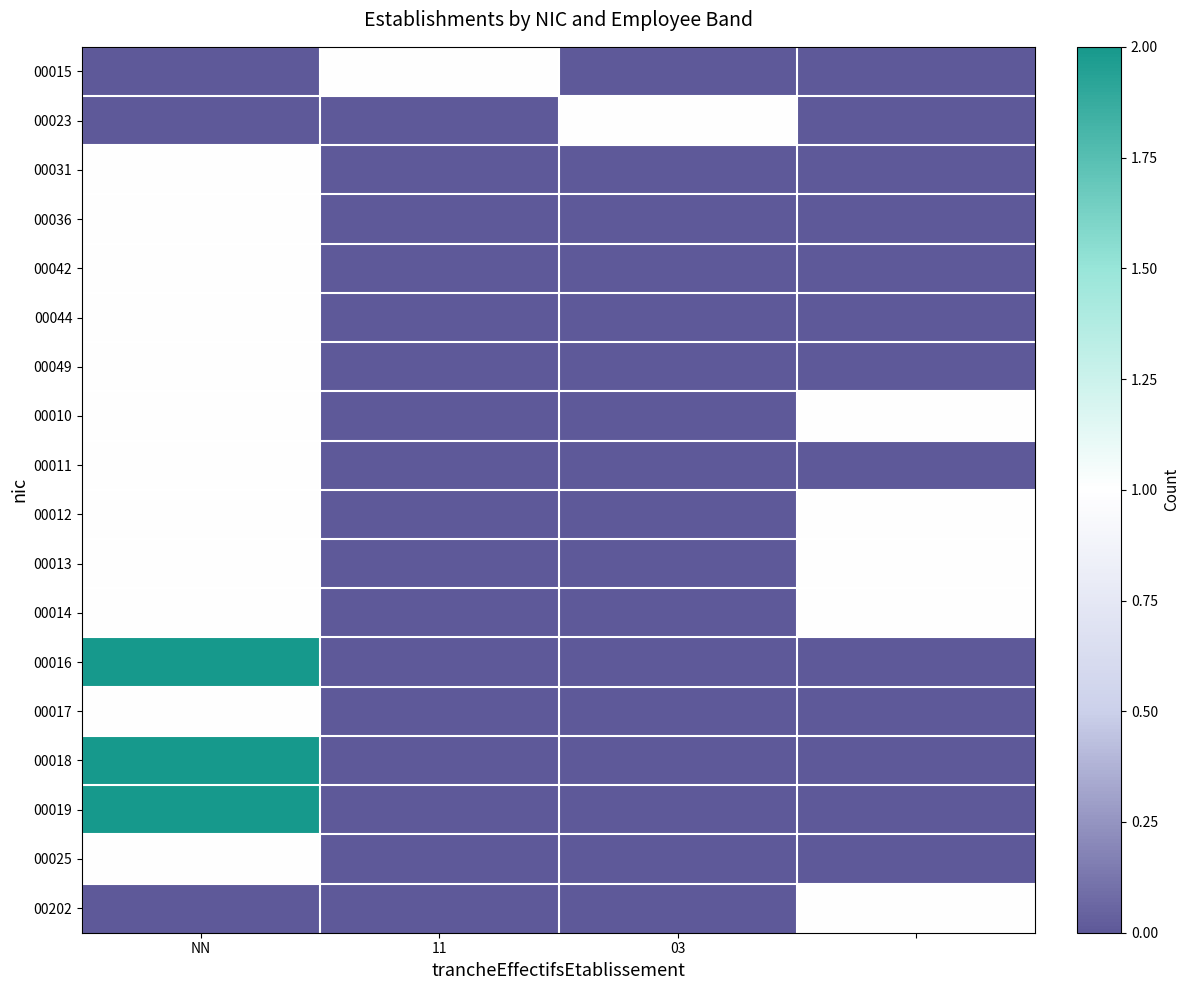

How many distinct data groups are displayed?

18